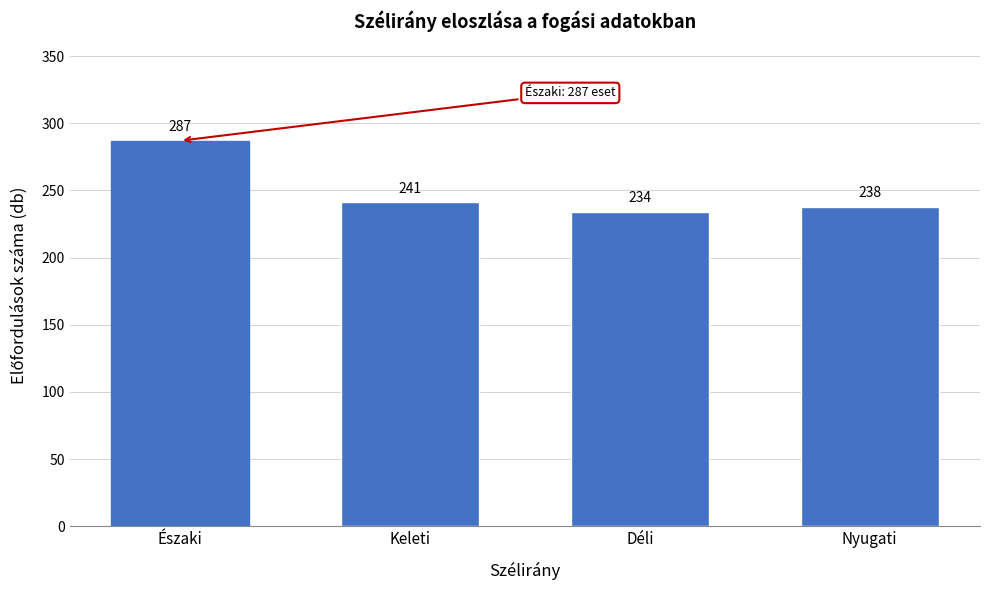

Reading left to right, list all the values displayed in this chart.

287	241	234	238